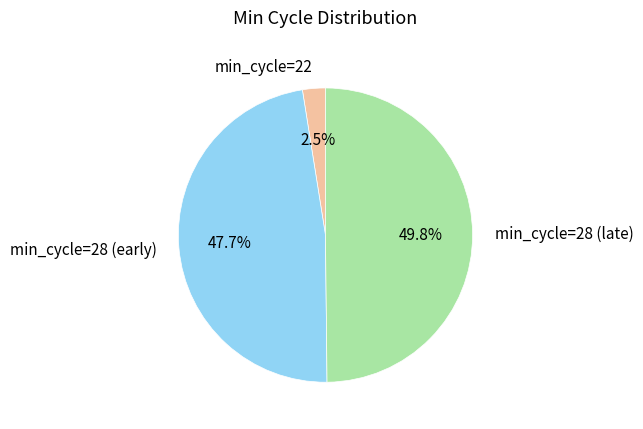

Count the number of slices in the pie.

3